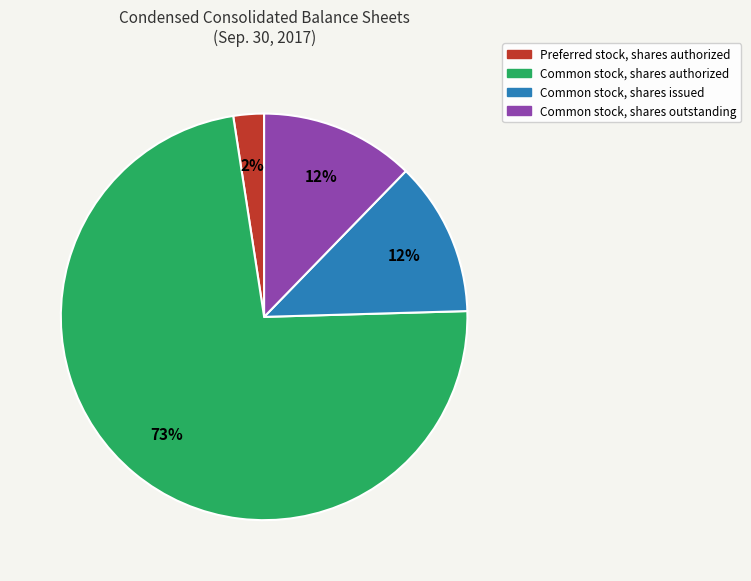

Which slice is the largest?

Common stock, shares authorized